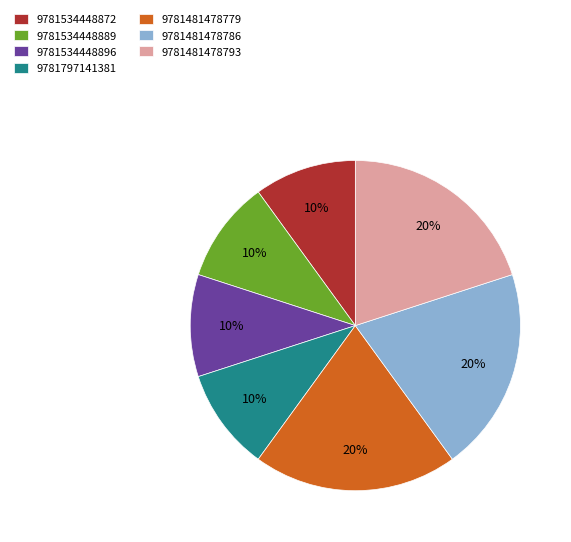

Which has a higher value, 9781481478779 or 9781797141381?

9781481478779